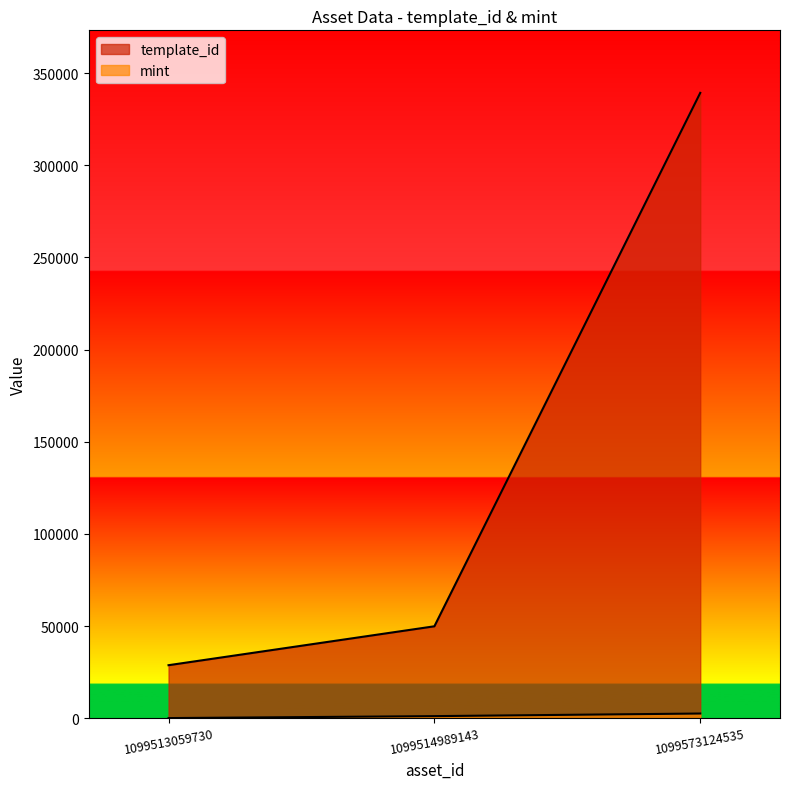

Which series has the largest total across all categories?

template_id